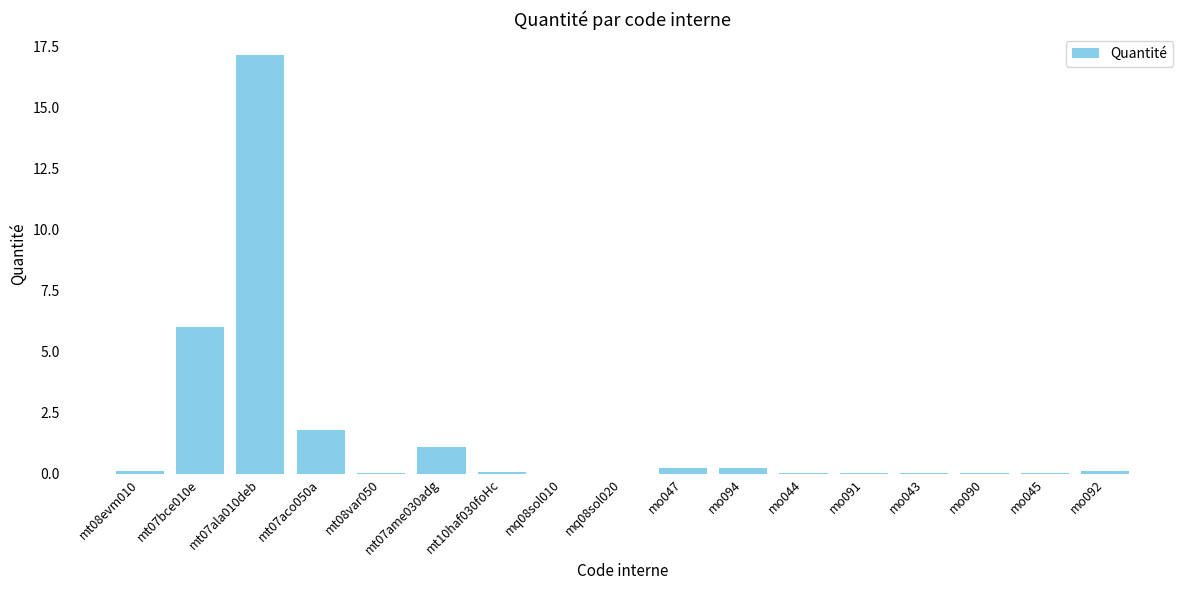

Approximately how many times larger is the value at mt07bce010e compared to mt07ala010deb?

0.3